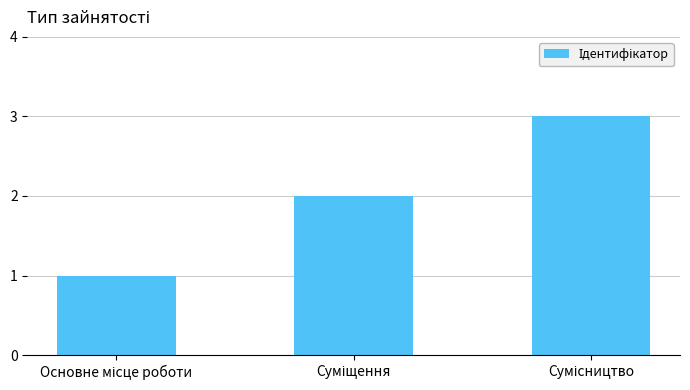

Are the bars horizontal?

No